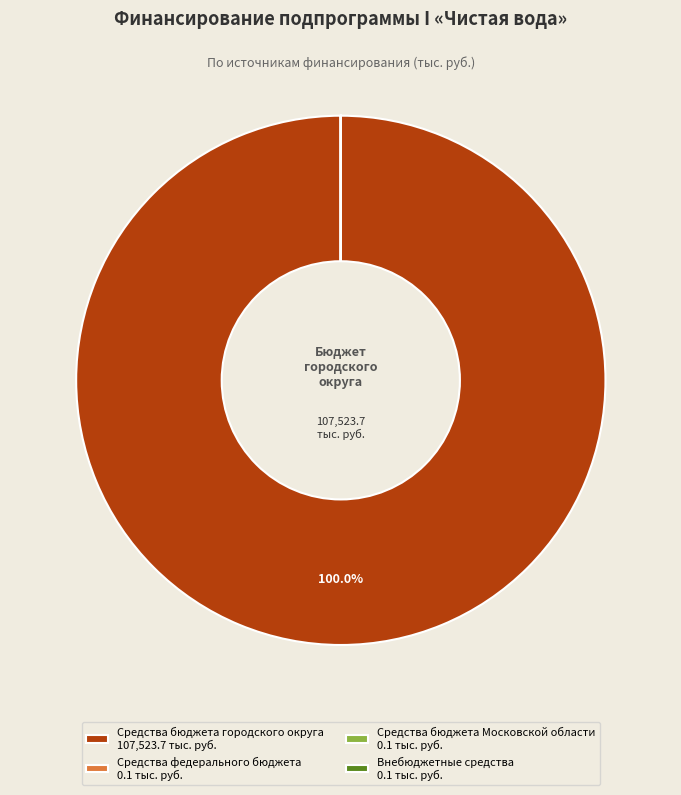

Does Средства бюджета городского округа 107,523.7 тыс. руб. account for over 50% of the chart?

Yes